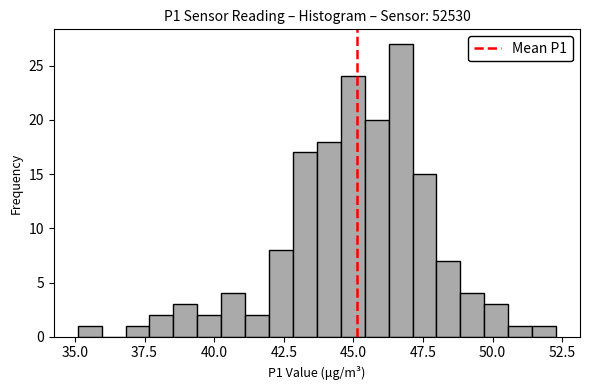

Around what value on the x-axis is the tallest bar? Give the approximate position of its centre, as read against the axis.

46.5